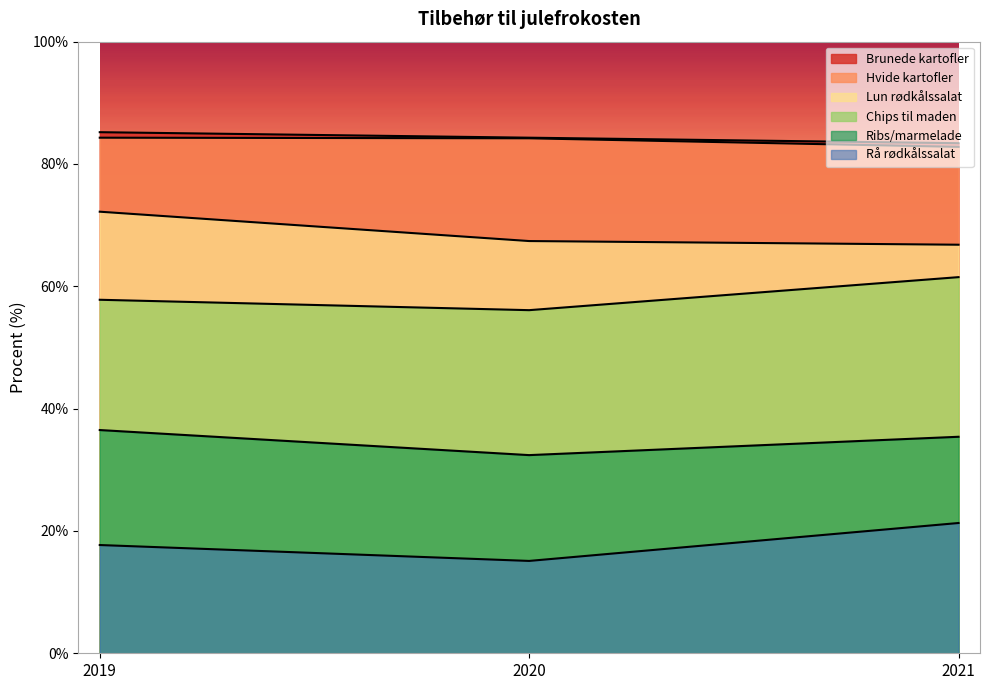

Is the value of Brunede kartofler at 2020 greater than the value of Lun rødkålssalat at 2021?

Yes